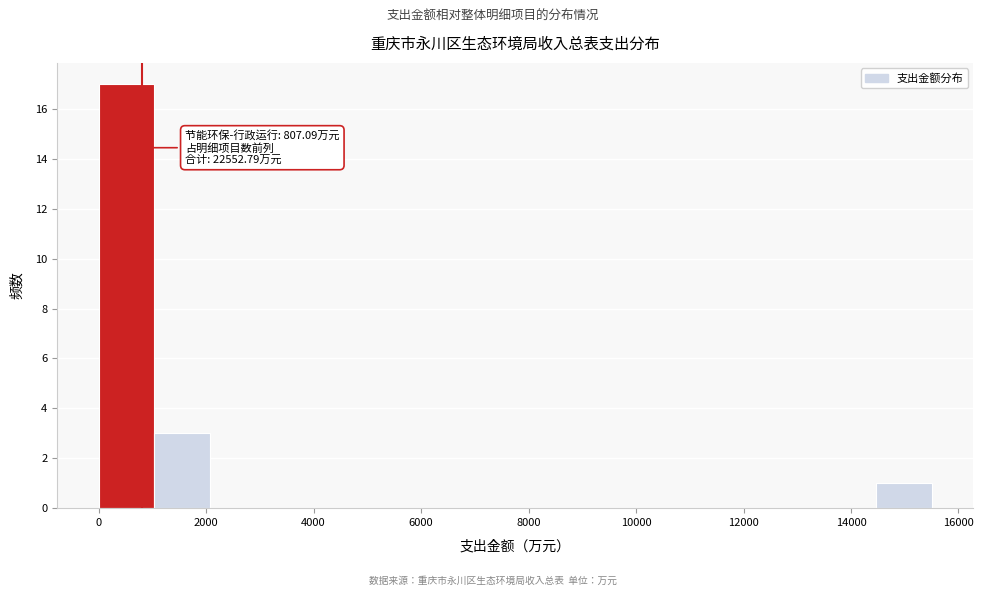

Over which range of the x-axis is the bar tallest?

0 to 1000